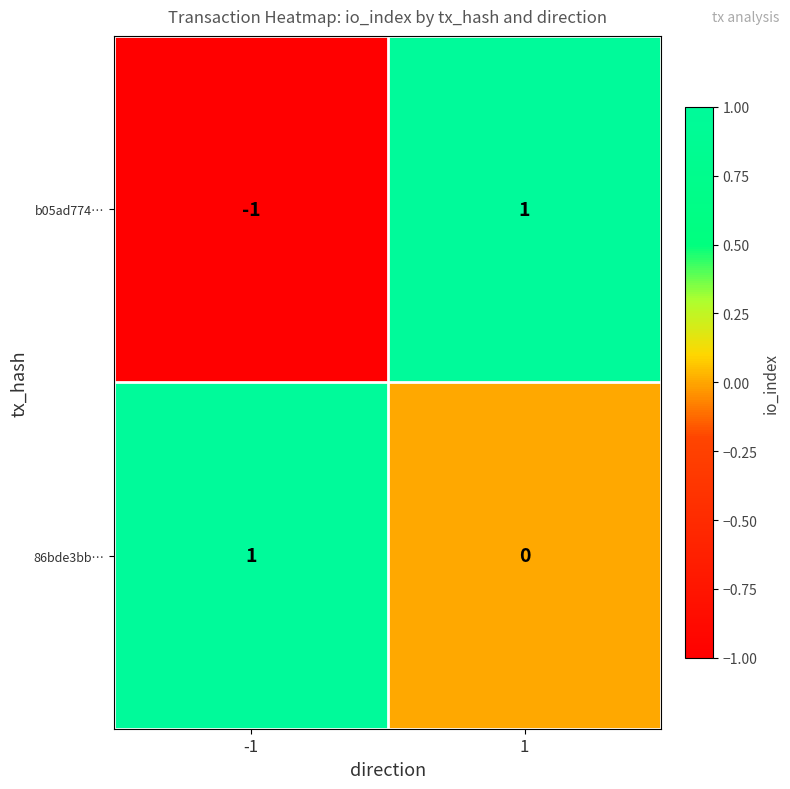

Rank the series at 1 from highest to lowest value.

b05ad774…, 86bde3bb…